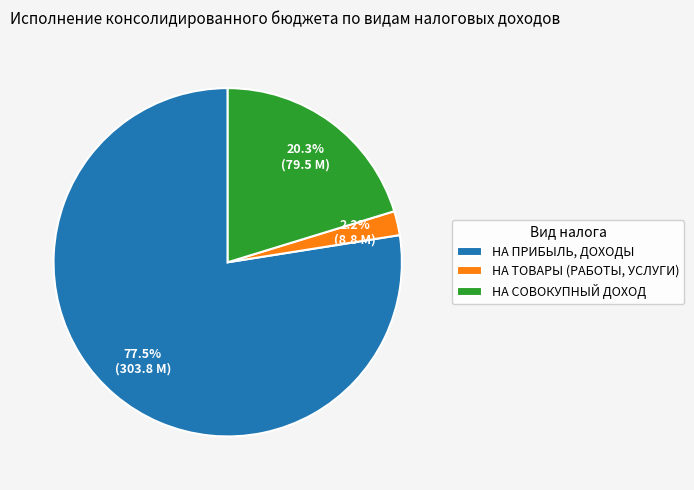

Which has a higher value, НА ТОВАРЫ (РАБОТЫ, УСЛУГИ) or НА СОВОКУПНЫЙ ДОХОД?

НА СОВОКУПНЫЙ ДОХОД